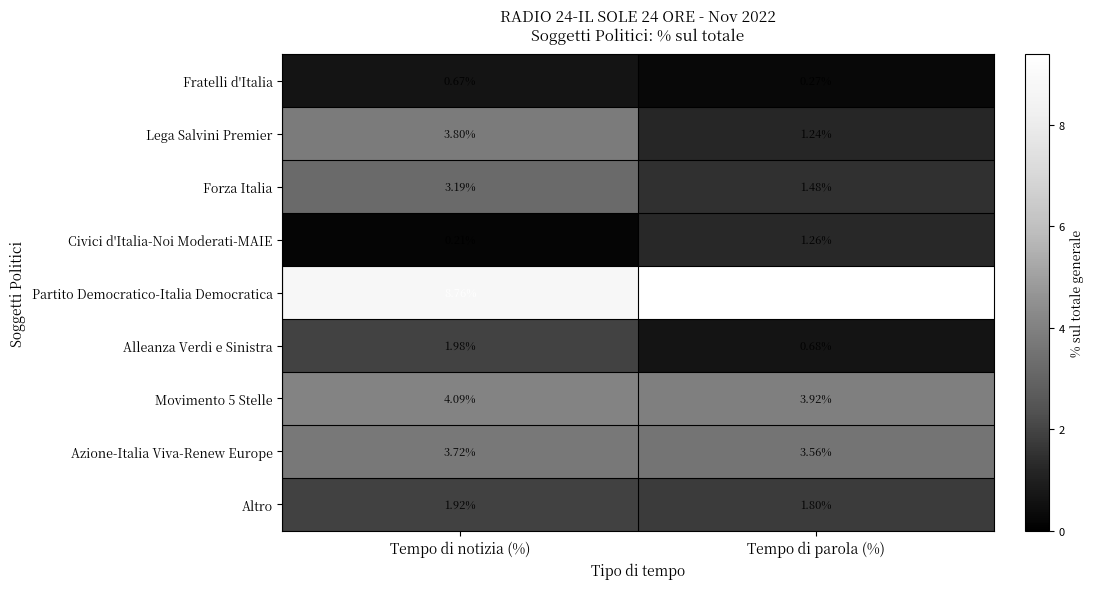

Which series has the largest range (max minus min)?

Lega Salvini Premier